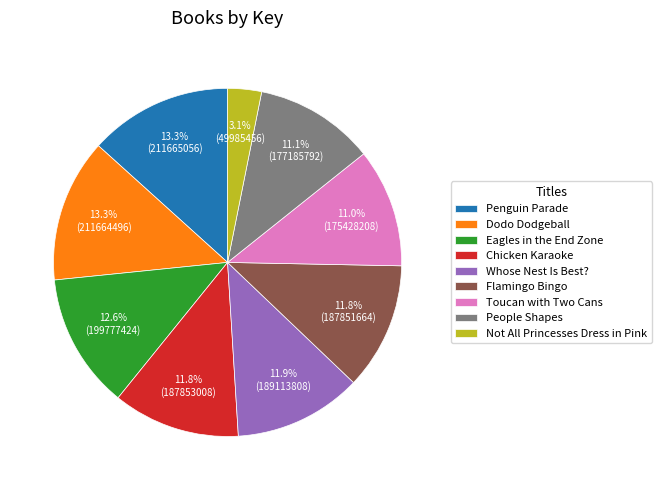

What is the total percentage of Not All Princesses Dress in Pink and Whose Nest Is Best??

15.0%